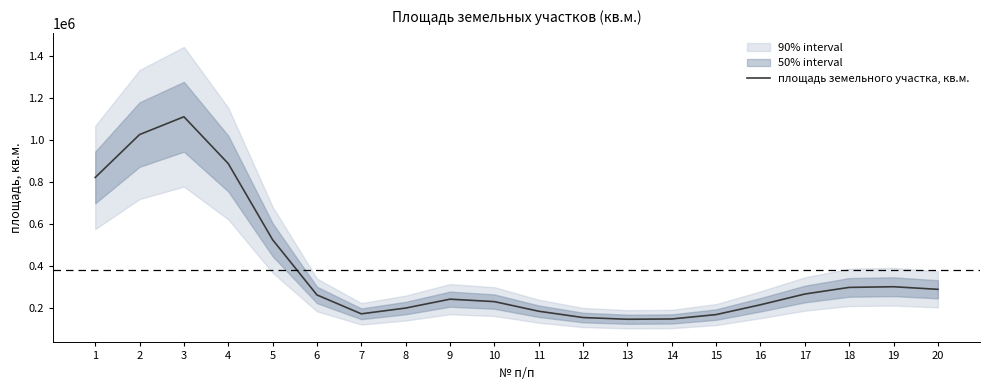

What is the minimum value shown in the chart?

144484.9